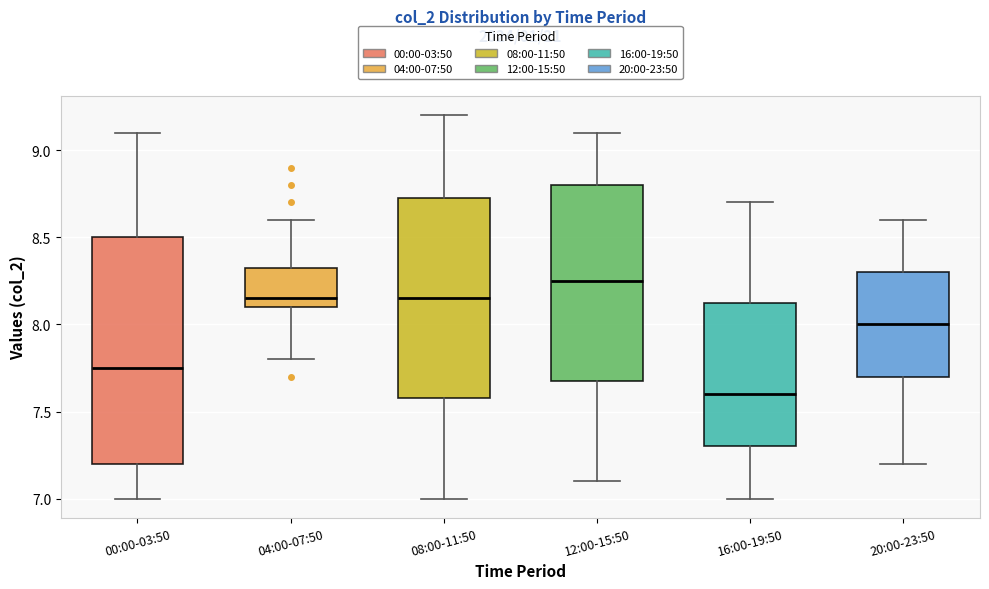

Reading left to right, read every box against the y-axis: the position of its median line, the range the box covers, and the ends of its whiskers. The values are not printed on the chart, so give them approximately, as read against the axis.

00:00-03:50: median 7.75, box 7.20 to 8.50, whiskers 7.00 to 9.10
04:00-07:50: median 8.15, box 8.10 to 8.35, whiskers 7.80 to 8.60
08:00-11:50: median 8.15, box 7.60 to 8.75, whiskers 7.00 to 9.20
12:00-15:50: median 8.25, box 7.70 to 8.80, whiskers 7.10 to 9.10
16:00-19:50: median 7.60, box 7.30 to 8.15, whiskers 7.00 to 8.70
20:00-23:50: median 8.00, box 7.70 to 8.30, whiskers 7.20 to 8.60